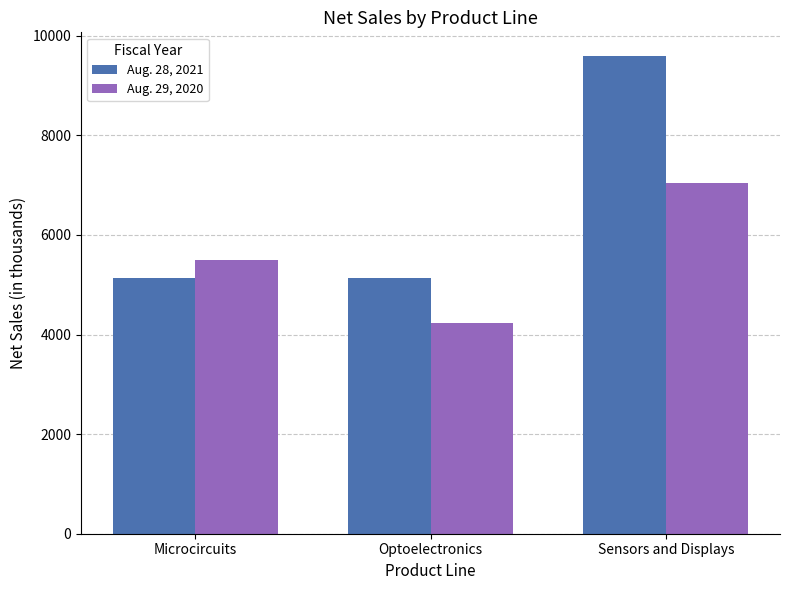

What is the average value of the Aug. 29, 2020 series?

5587